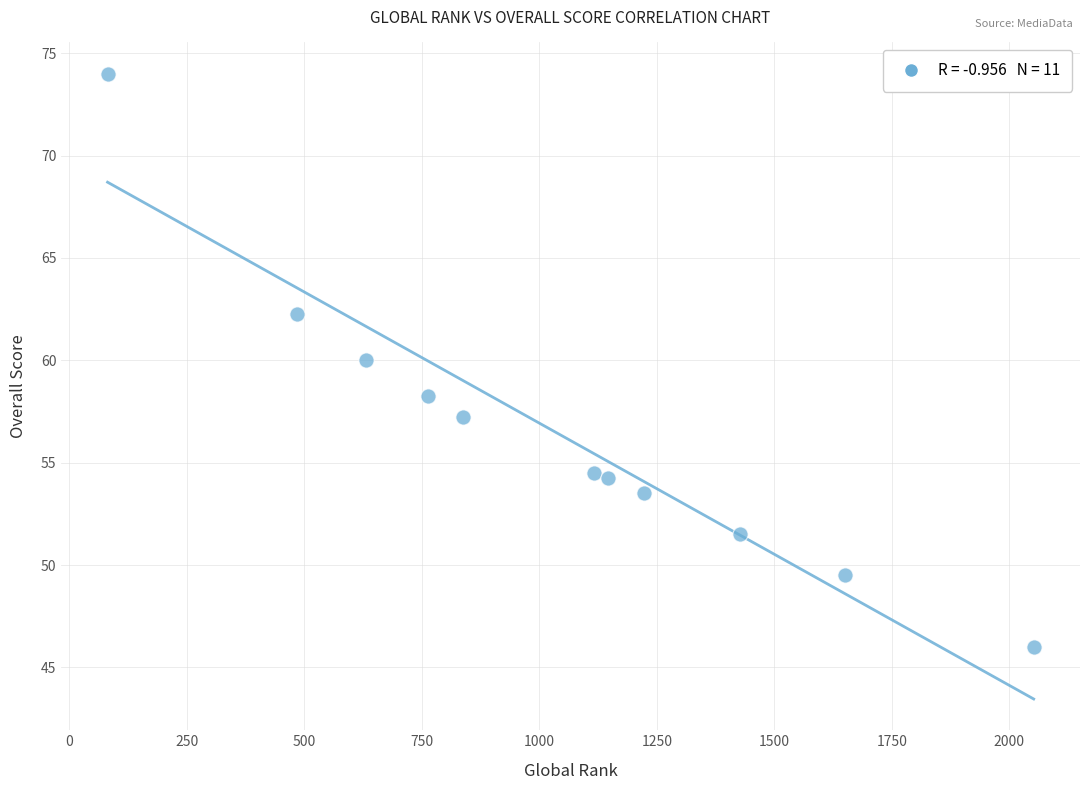

What is the average X value?

1037.4